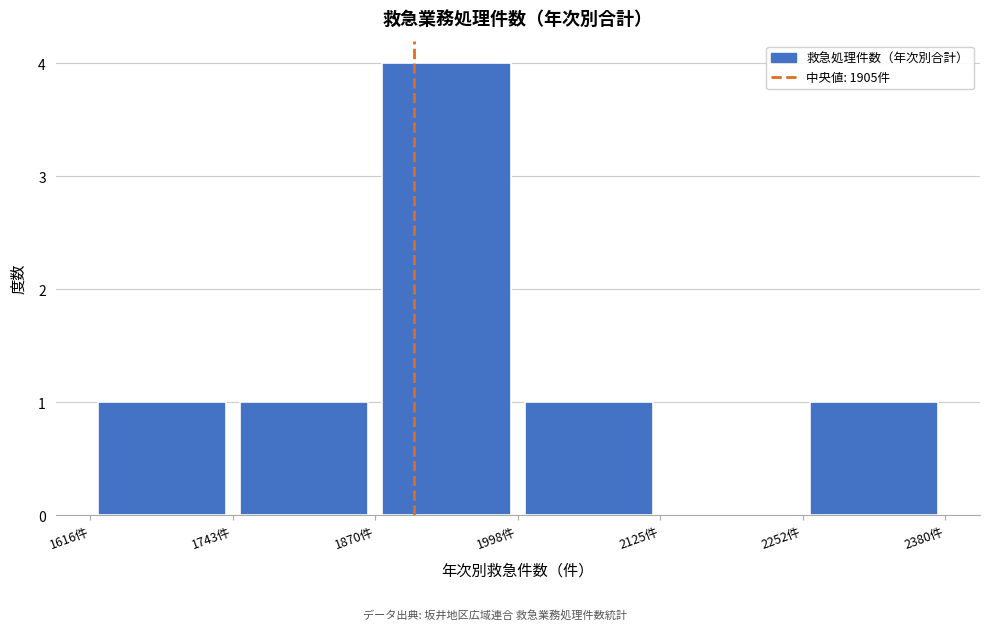

Reading left to right, list every bar in this chart as the range it spans on the x-axis followed by its height. Neither the bar edges nor the heights are printed on the chart, so give them approximately, as read against the axes.

1620 to 1740: 1
1740 to 1880: 1
1880 to 2000: 4
2000 to 2120: 1
2120 to 2260: 0
2260 to 2380: 1